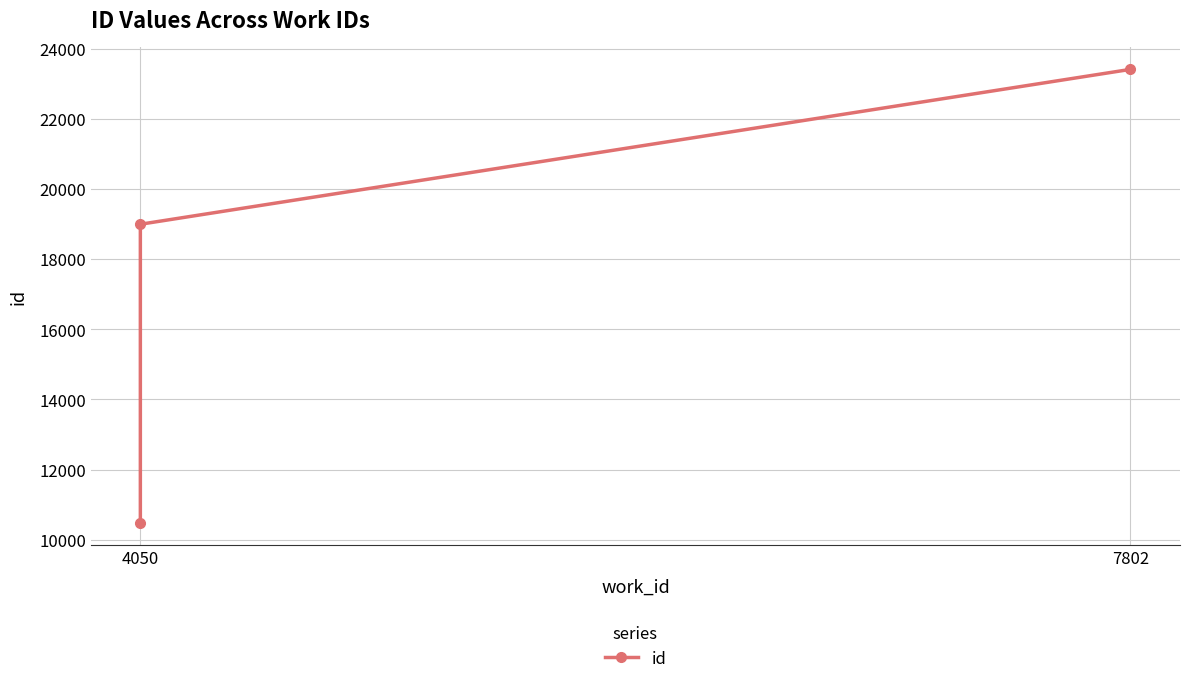

What value does the data have at 7802, to the nearest 100?

23400